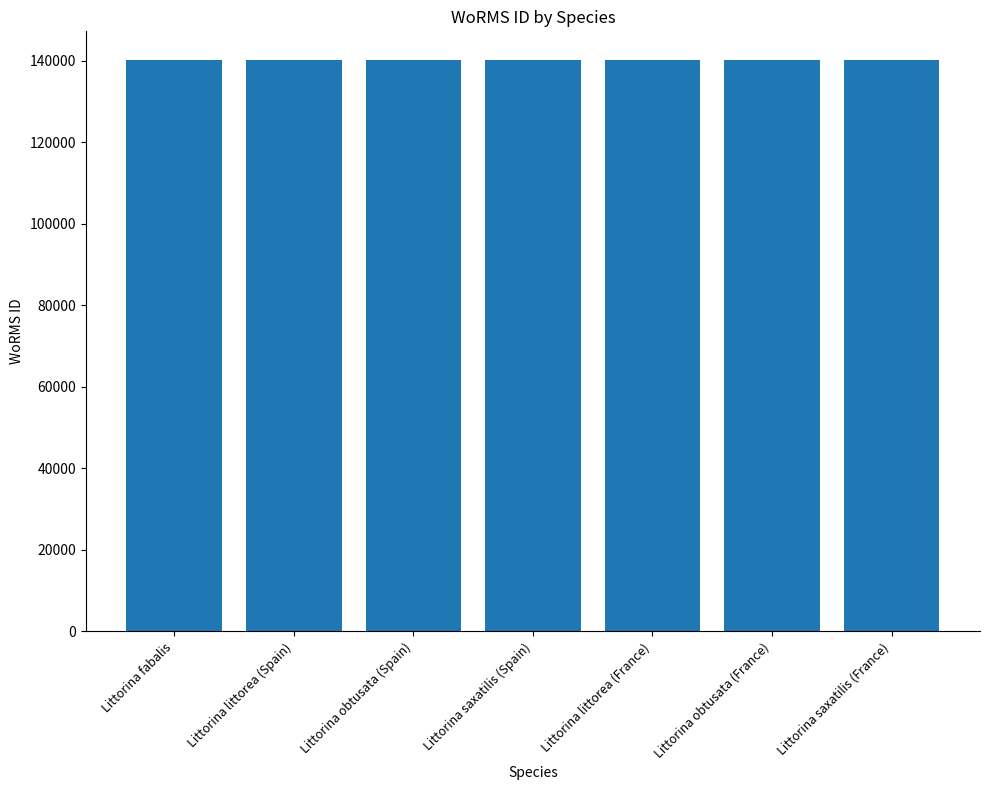

Approximately how many times larger is the value at Littorina saxatilis (France) compared to Littorina obtusata (France)?

1.0